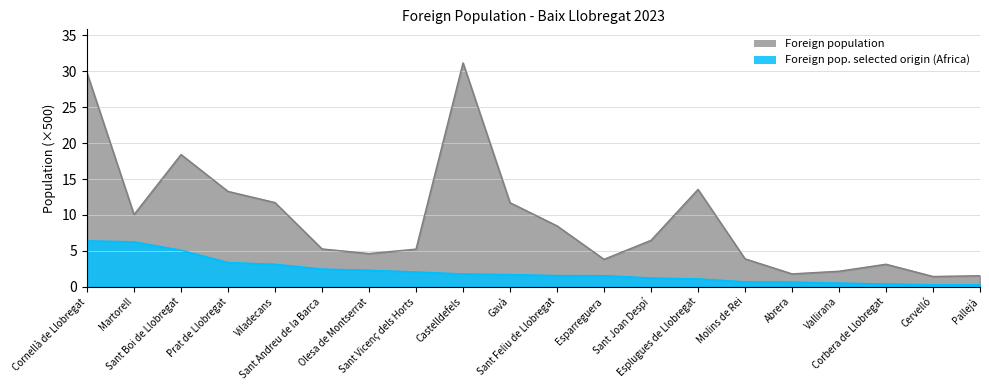

List the series in order of their peak value, highest first.

Foreign population, Foreign pop. selected origin (Africa)